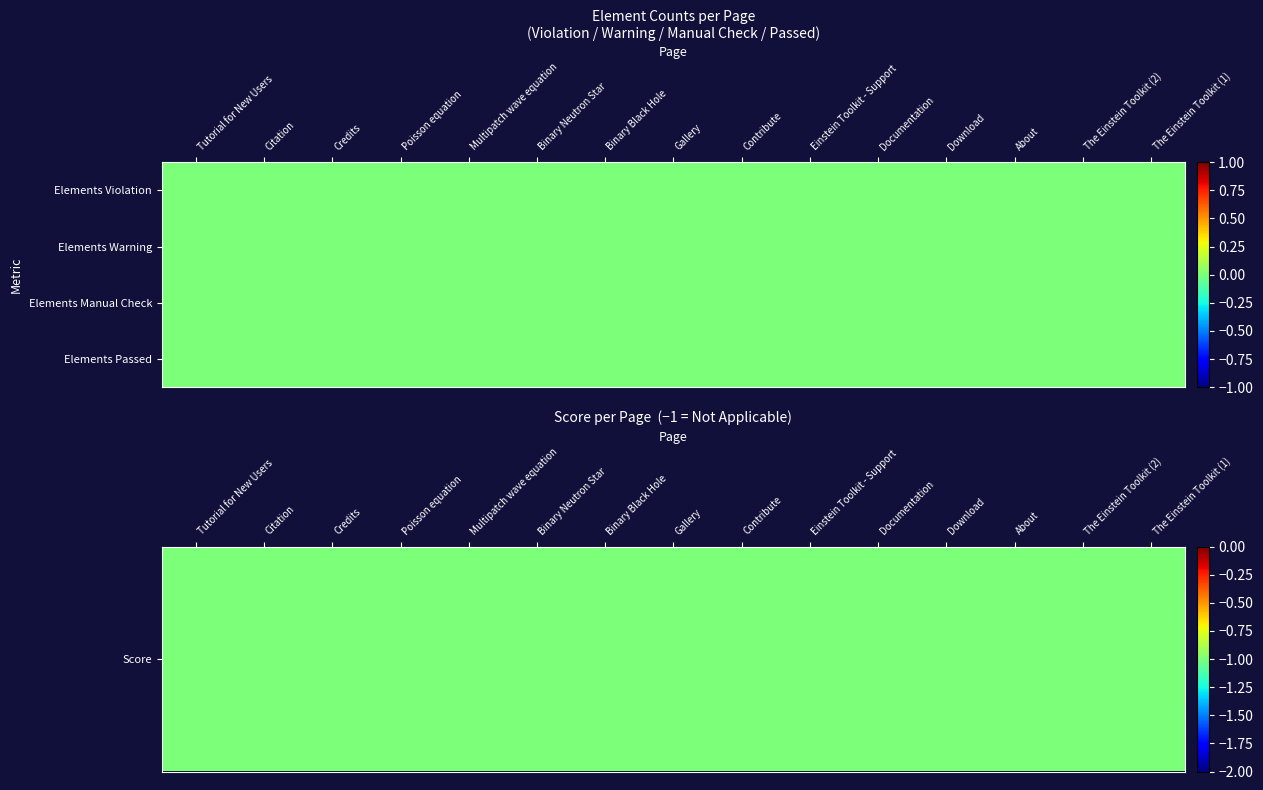

Rank the series by their maximum value, from highest to lowest.

Elements Warning, Elements Manual Check, Elements Passed, Score